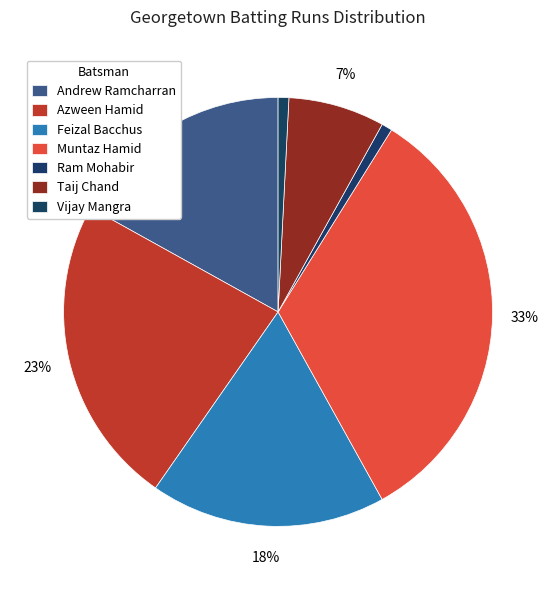

Combined, what portion of the pie is Taij Chand and Andrew Ramcharran?

24.2%